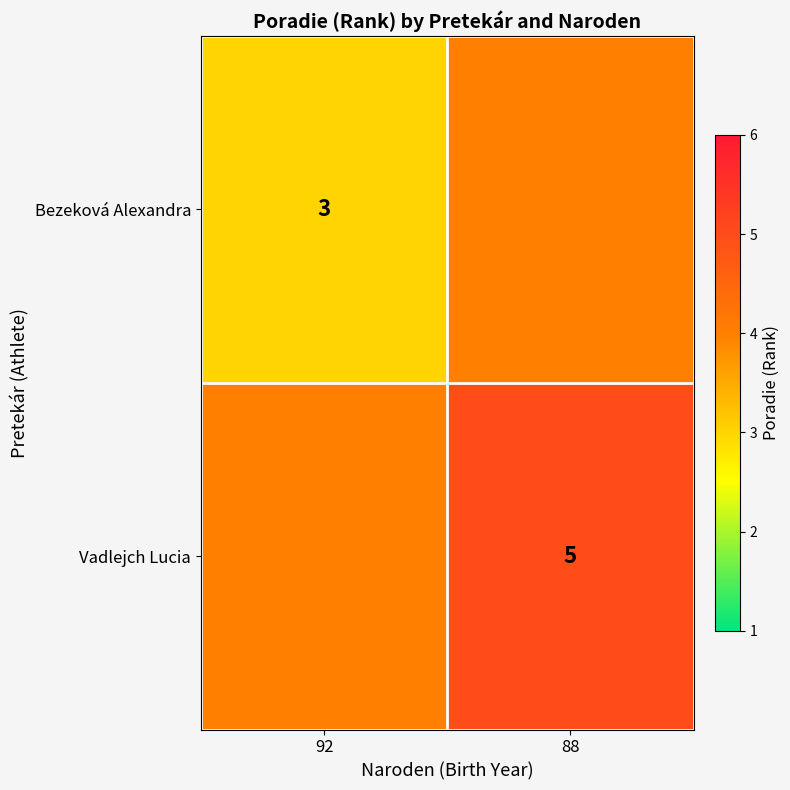

The value of Vadlejch Lucia at 88 is 1. True or false?

False